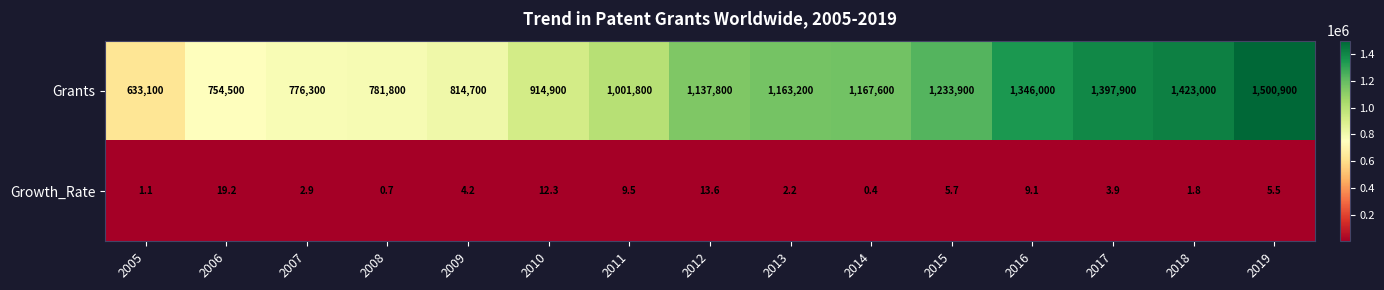

Where is Growth_Rate nearest to the value 9?

2016